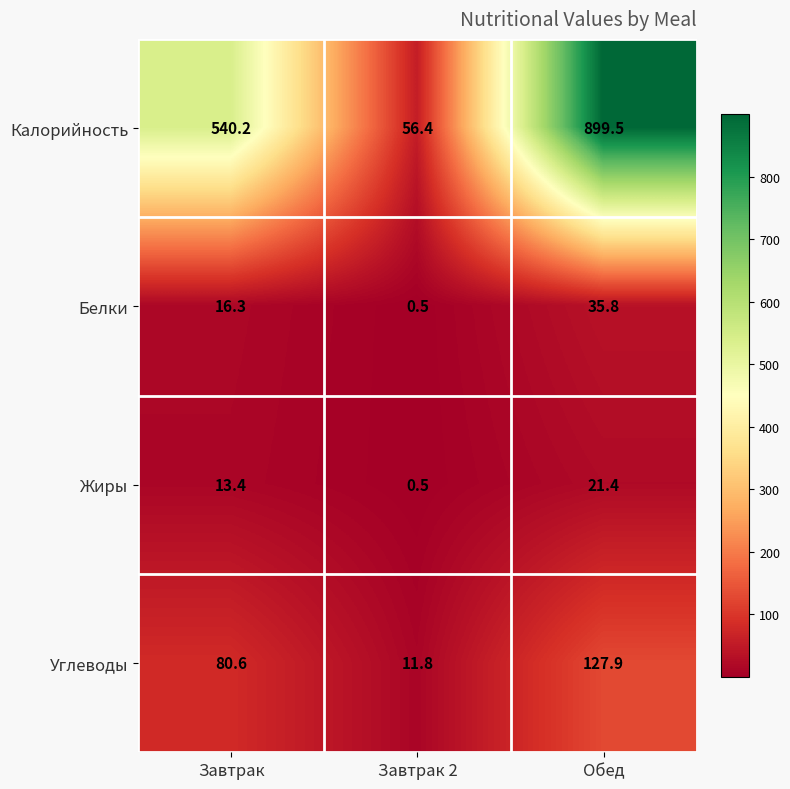

The Углеводы series shows 4.6 at Завтрак 2. True or false?

False